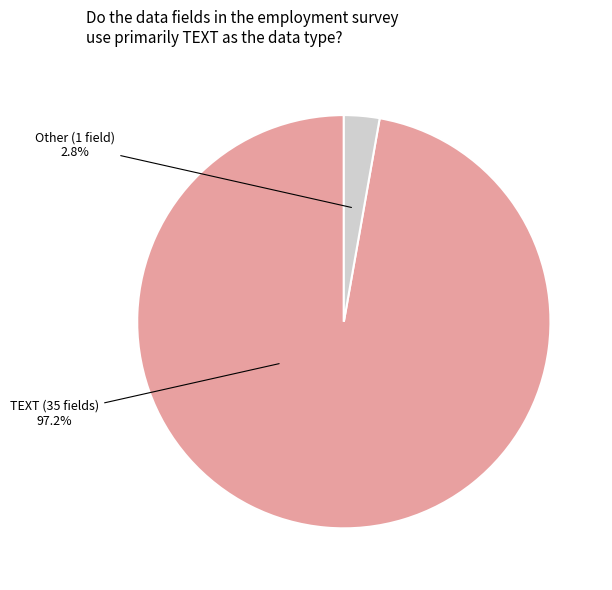

Is there a majority slice in this chart?

Yes